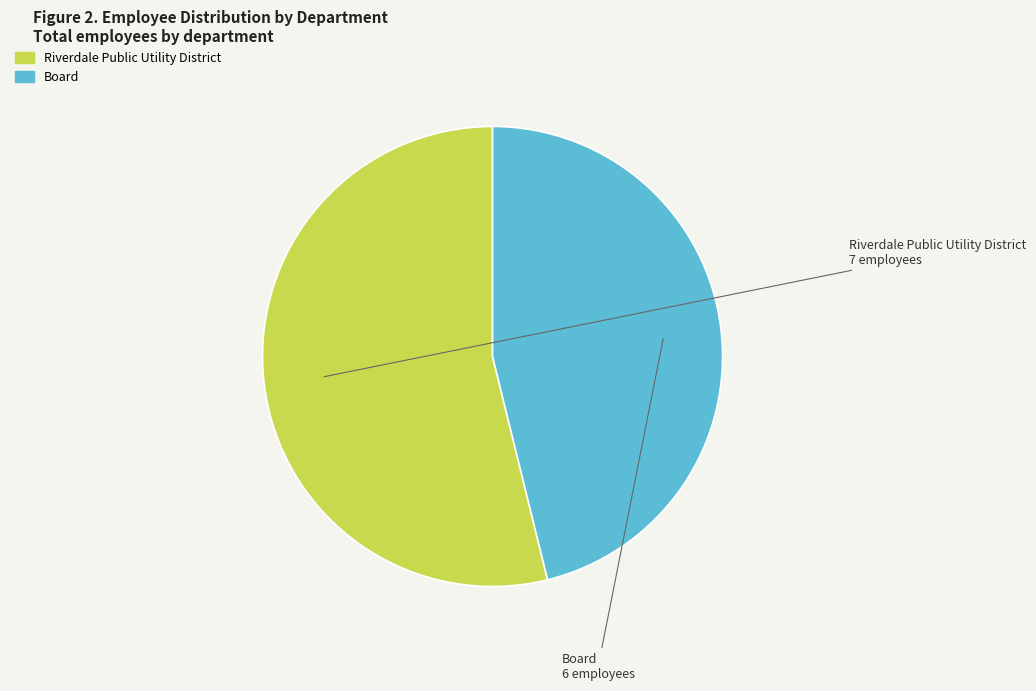

What is the majority slice?

Riverdale Public Utility District